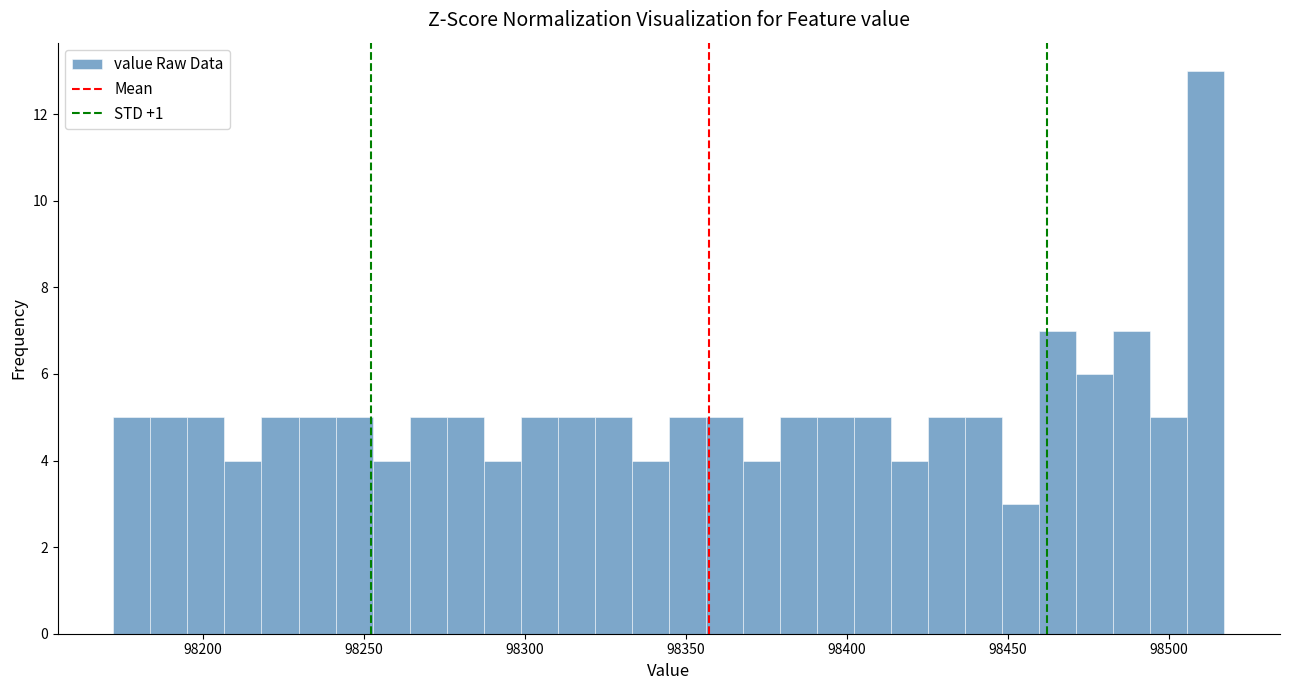

Read against the x-axis, roughly where is the centre of the tallest bar?

98510